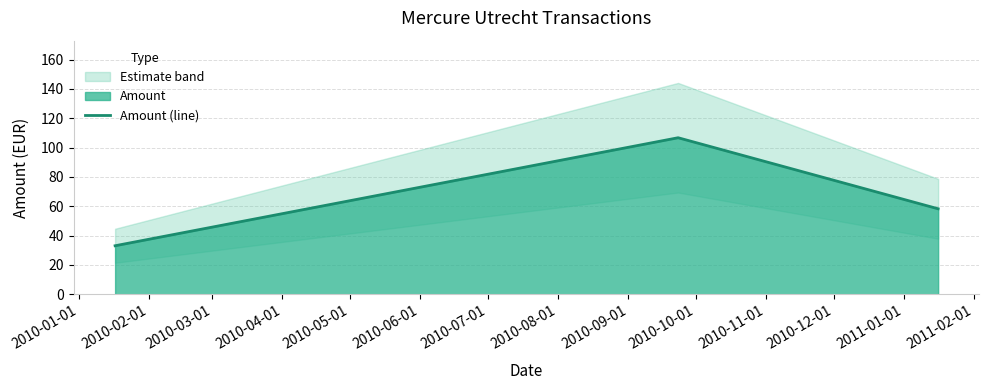

What is the minimum value for Amount (line)?

33.1